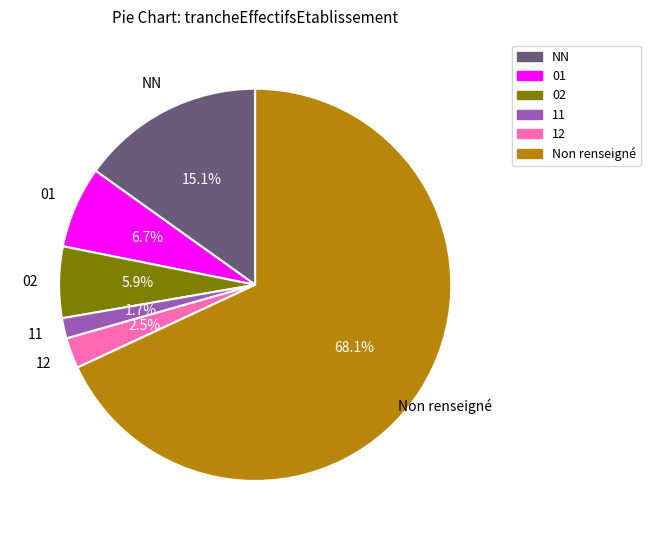

Is there any slice that represents more than half of the pie?

Yes